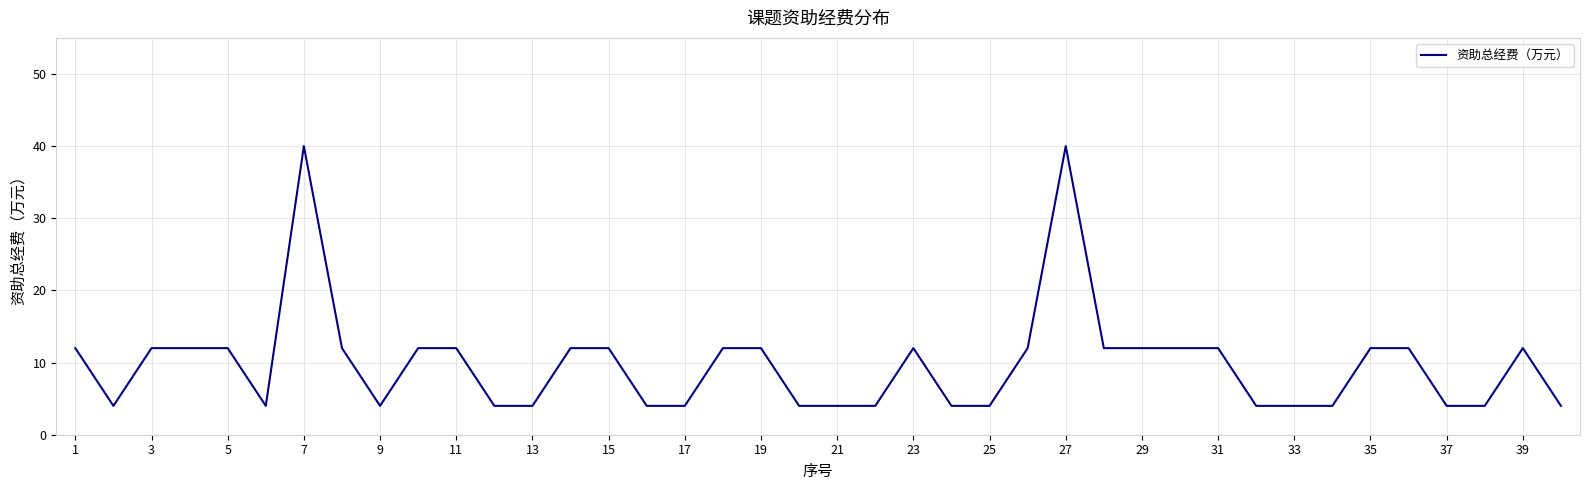

What is the smallest value displayed?

4